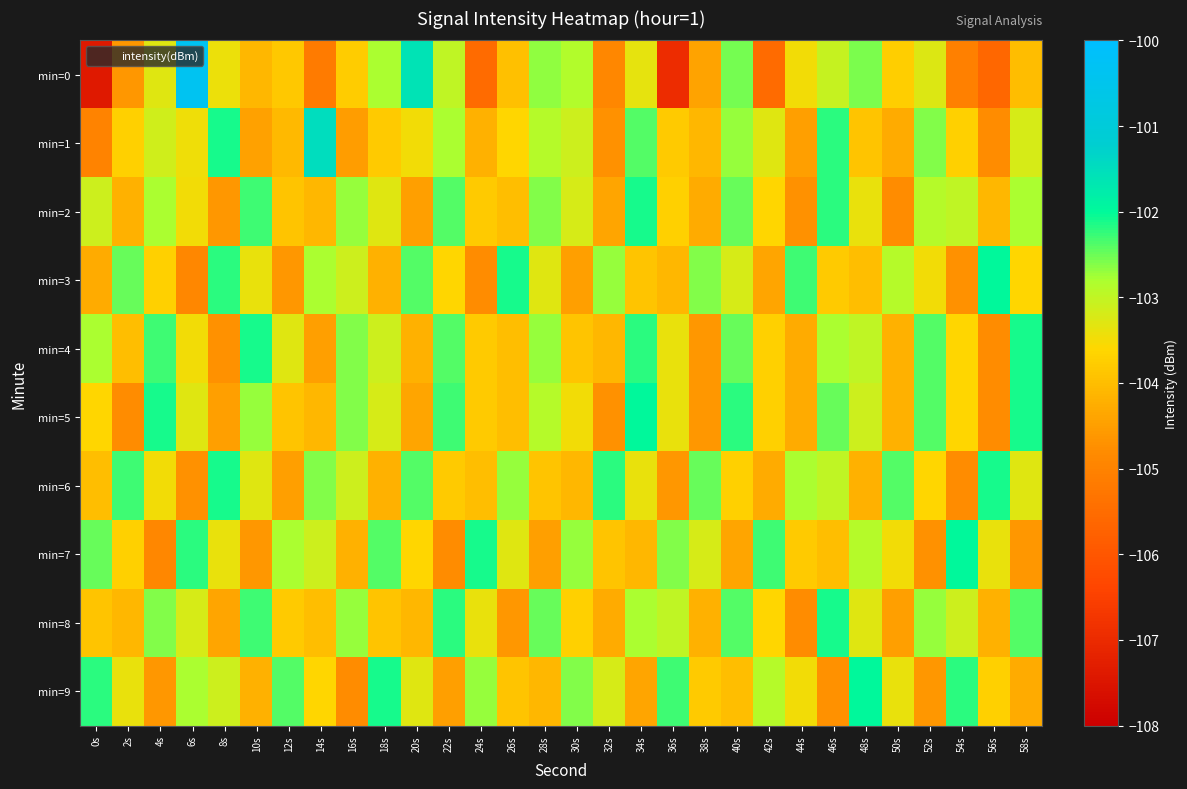

At how many categories does at least one series exceed -103?

30